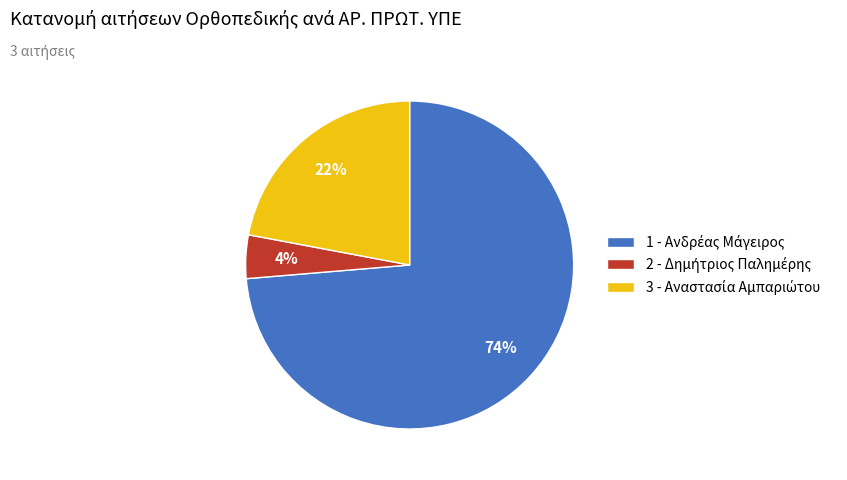

To the nearest percent, what is the average slice percentage?

33%